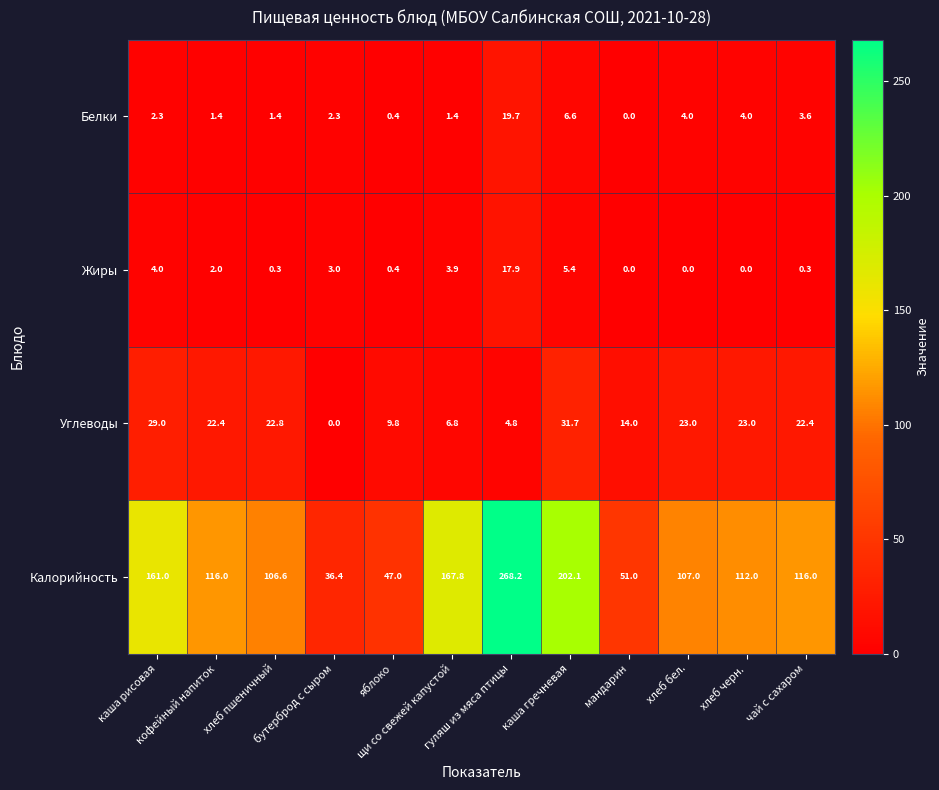

Which series has the largest total across all categories?

Калорийность